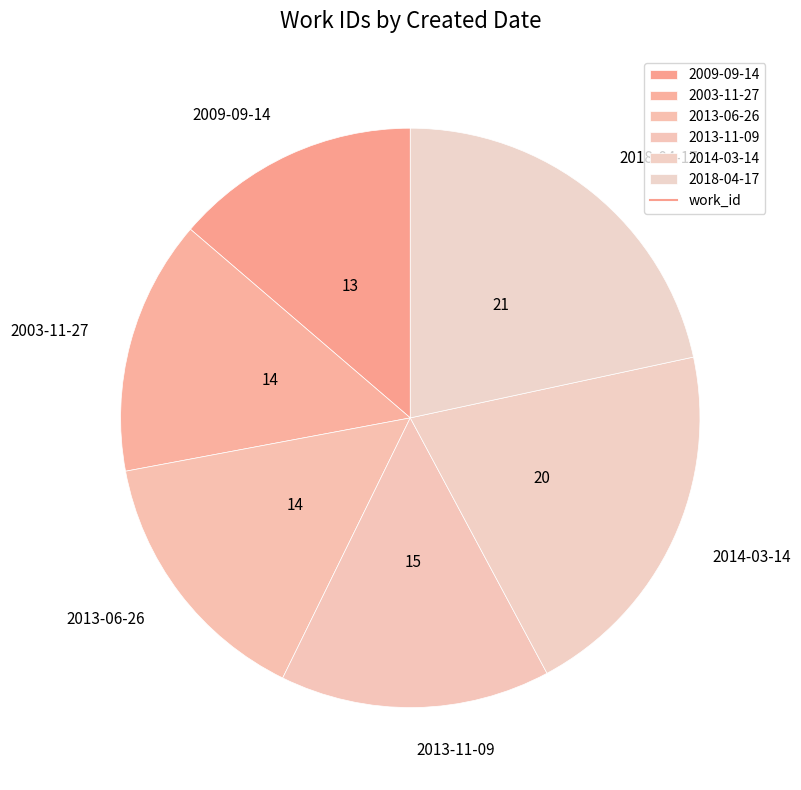

Approximately how many times larger is the value at 2013-11-09 compared to 2013-06-26?

1.0